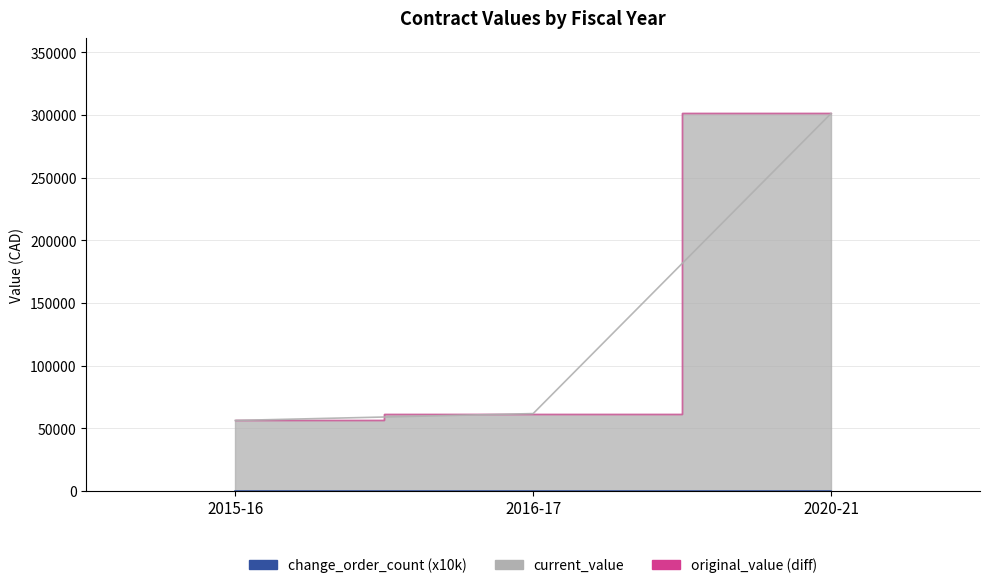

At which label does change_order_count reach its peak?

2015-16